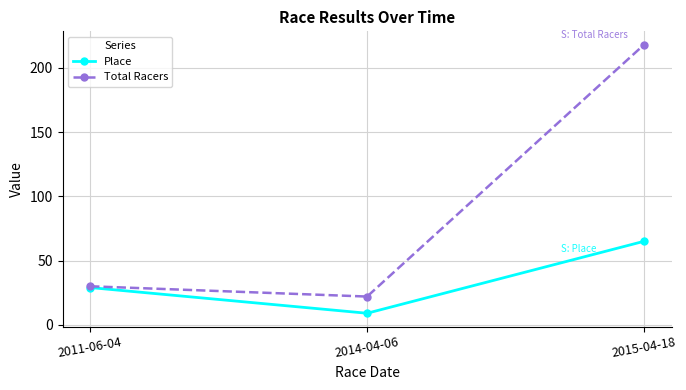

True or false: Place has a value of 29 at 2011-06-04.

True